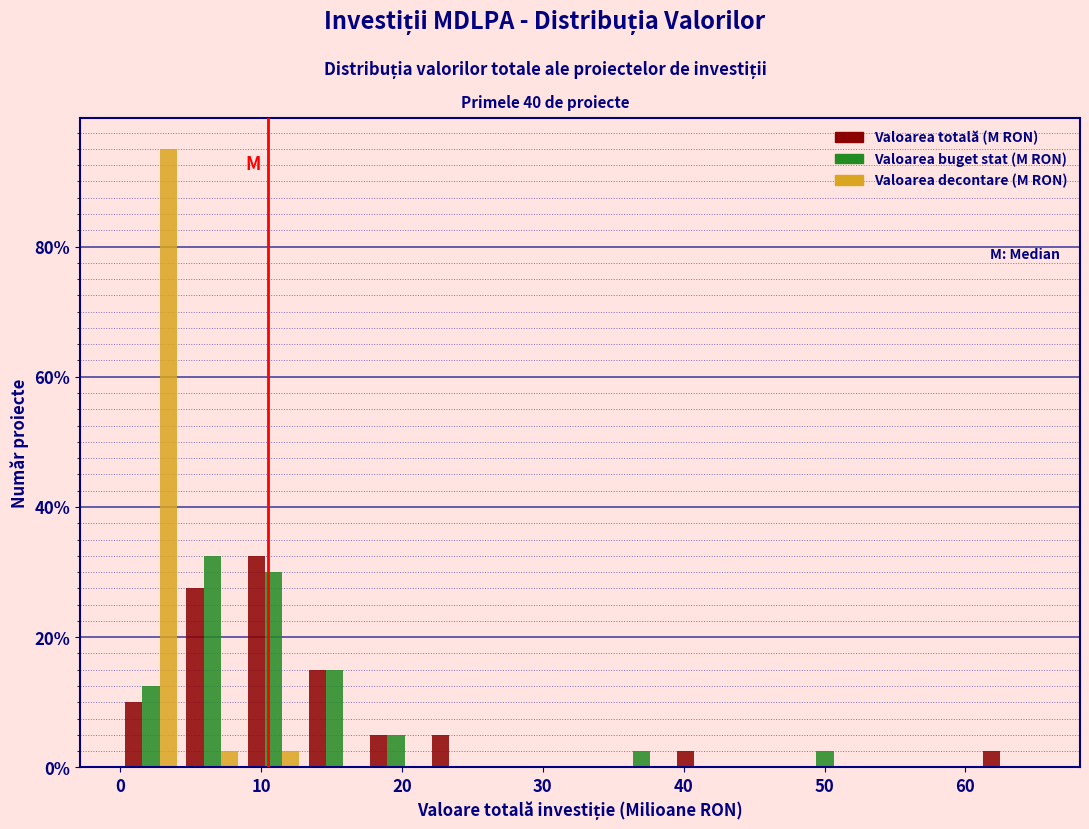

Reading left to right, list every range on the x-axis with the height of the bar of each series over it. Neither the bar edges nor the heights are printed on the chart, so give them approximately, as read against the axes.

0 to 4: Valoarea totală (M RON)=10	Valoarea buget stat (M RON)=12	Valoarea decontare (M RON)=96
4 to 9: Valoarea totală (M RON)=28	Valoarea buget stat (M RON)=32	Valoarea decontare (M RON)=2
9 to 13: Valoarea totală (M RON)=32	Valoarea buget stat (M RON)=30	Valoarea decontare (M RON)=2
13 to 17: Valoarea totală (M RON)=16	Valoarea buget stat (M RON)=16	Valoarea decontare (M RON)=0
17 to 22: Valoarea totală (M RON)=6	Valoarea buget stat (M RON)=6	Valoarea decontare (M RON)=0
22 to 26: Valoarea totală (M RON)=6	Valoarea buget stat (M RON)=0	Valoarea decontare (M RON)=0
26 to 30: Valoarea totală (M RON)=0	Valoarea buget stat (M RON)=0	Valoarea decontare (M RON)=0
30 to 35: Valoarea totală (M RON)=0	Valoarea buget stat (M RON)=0	Valoarea decontare (M RON)=0
35 to 39: Valoarea totală (M RON)=0	Valoarea buget stat (M RON)=2	Valoarea decontare (M RON)=0
39 to 44: Valoarea totală (M RON)=2	Valoarea buget stat (M RON)=0	Valoarea decontare (M RON)=0
44 to 48: Valoarea totală (M RON)=0	Valoarea buget stat (M RON)=0	Valoarea decontare (M RON)=0
48 to 52: Valoarea totală (M RON)=0	Valoarea buget stat (M RON)=2	Valoarea decontare (M RON)=0
52 to 57: Valoarea totală (M RON)=0	Valoarea buget stat (M RON)=0	Valoarea decontare (M RON)=0
57 to 61: Valoarea totală (M RON)=0	Valoarea buget stat (M RON)=0	Valoarea decontare (M RON)=0
61 to 65: Valoarea totală (M RON)=2	Valoarea buget stat (M RON)=0	Valoarea decontare (M RON)=0